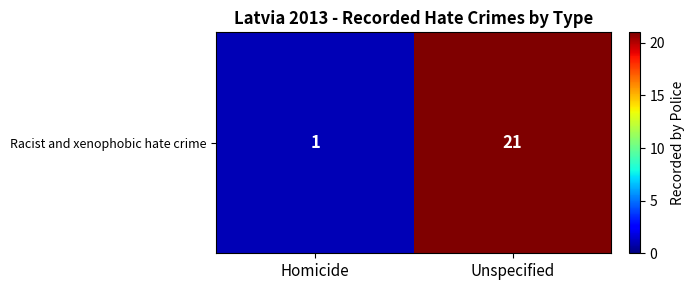

What is the difference between the values at Homicide and Unspecified?

20